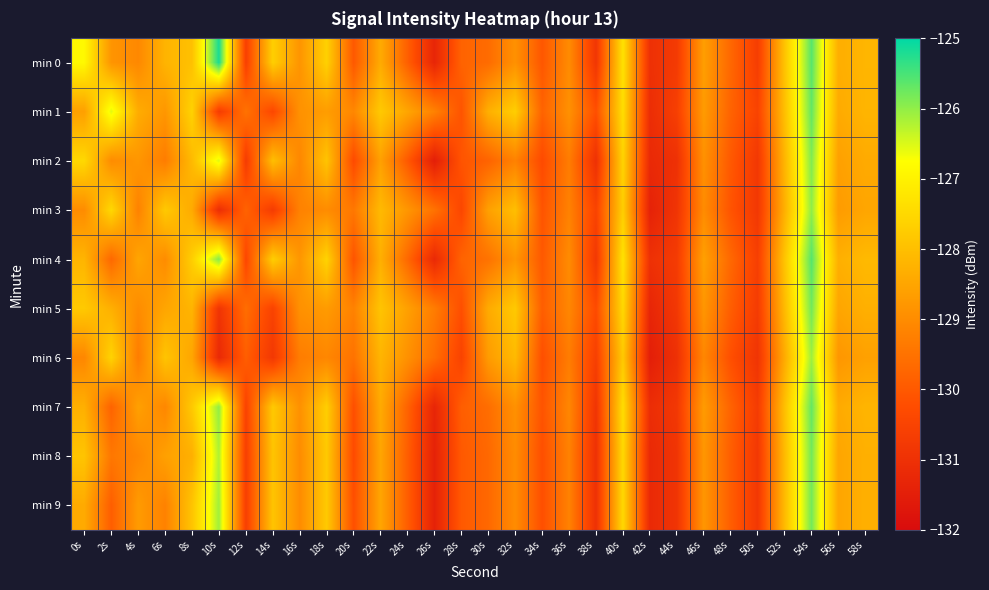

What is the total value across all series at 36s?

-1291.3